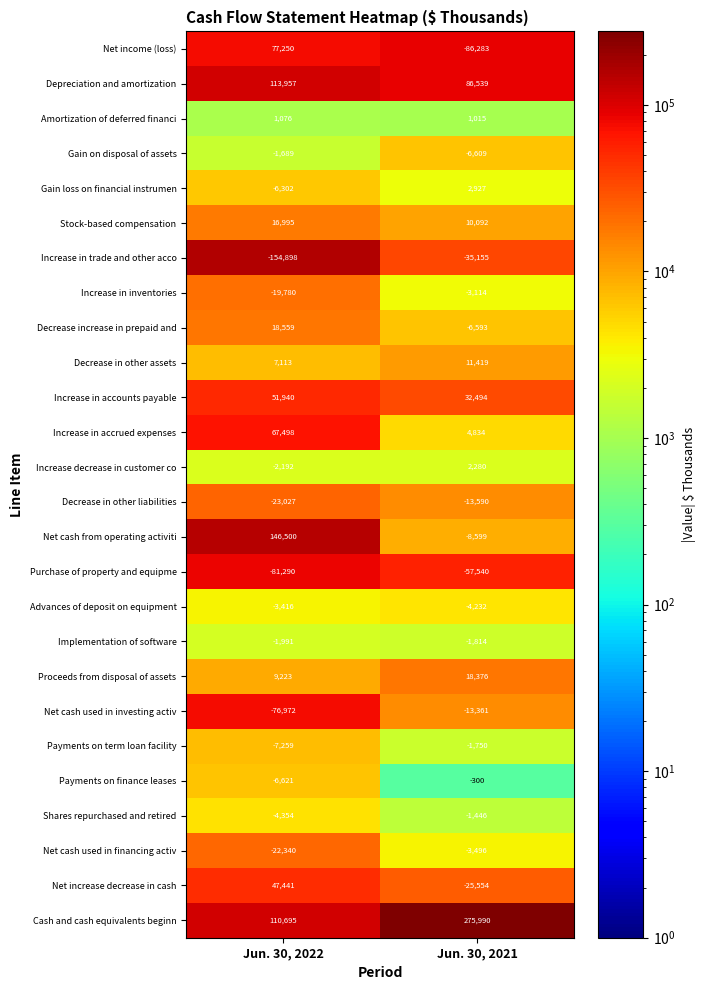

At Jun. 30, 2021, list the series in order from largest to smallest.

Cash and cash equivalents beginn, Depreciation and amortization, Increase in accounts payable, Proceeds from disposal of assets, Decrease in other assets, Stock-based compensation, Increase in accrued expenses, Gain loss on financial instrumen, Increase decrease in customer co, Amortization of deferred financi, Payments on finance leases, Shares repurchased and retired, Payments on term loan facility, Implementation of software, Increase in inventories, Net cash used in financing activ, Advances of deposit on equipment, Decrease increase in prepaid and, Gain on disposal of assets, Net cash from operating activiti, Net cash used in investing activ, Decrease in other liabilities, Net increase decrease in cash, Increase in trade and other acco, Purchase of property and equipme, Net income (loss)